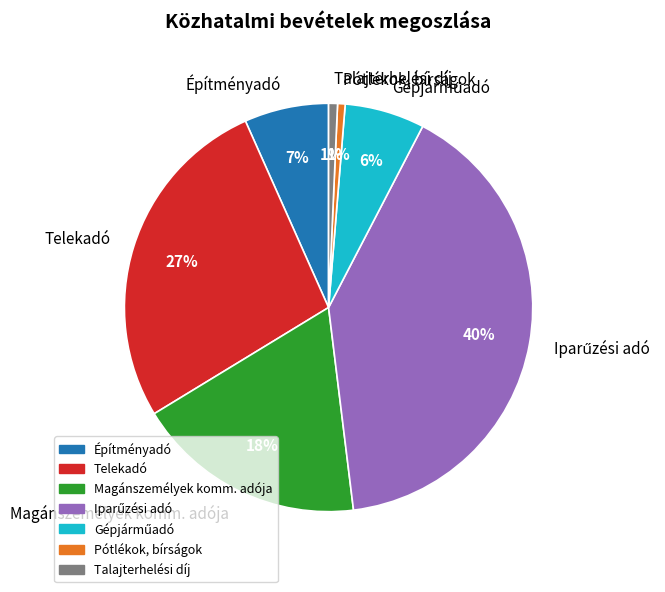

To the nearest percent, what percentage of the pie is Talajterhelési díj?

1%